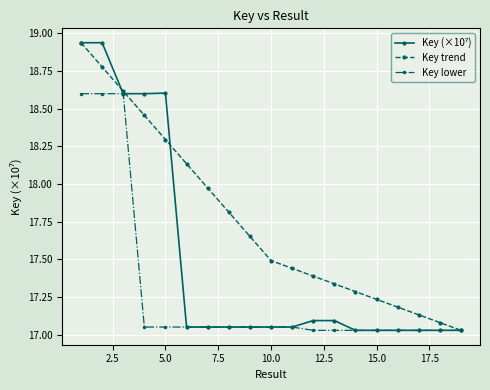

True or false: Key trend has more than 0 interior local peaks.

False